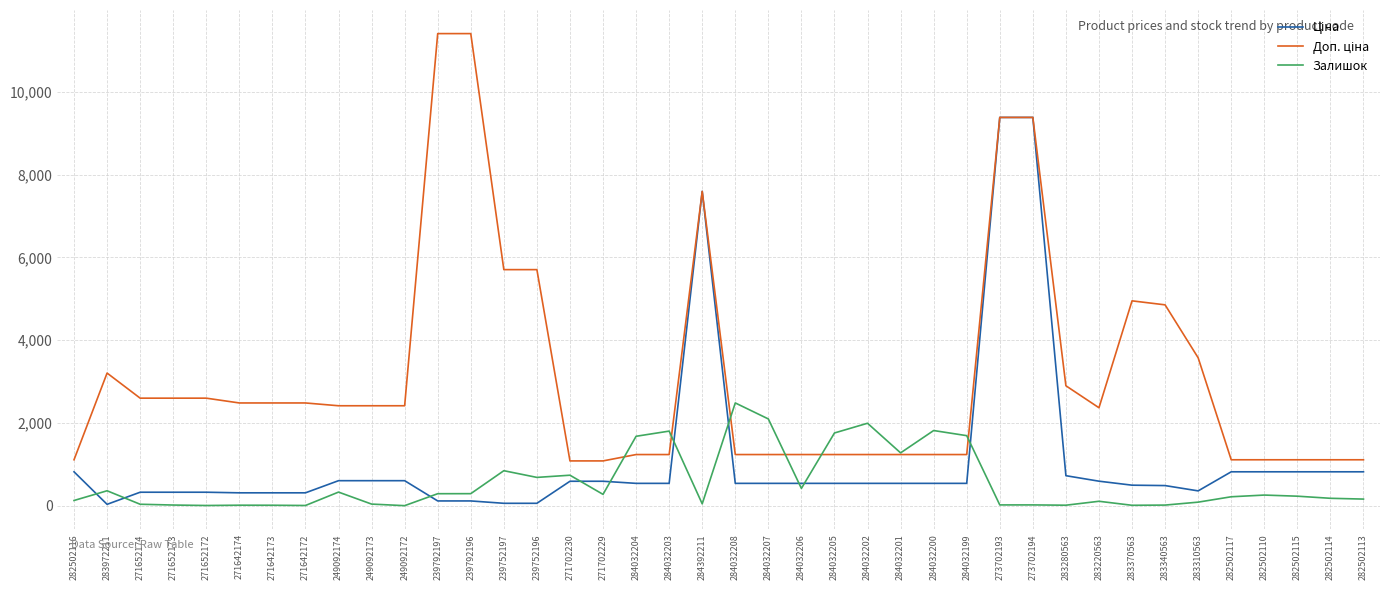

What is the difference between the highest and lowest values at 284032201?

737.0